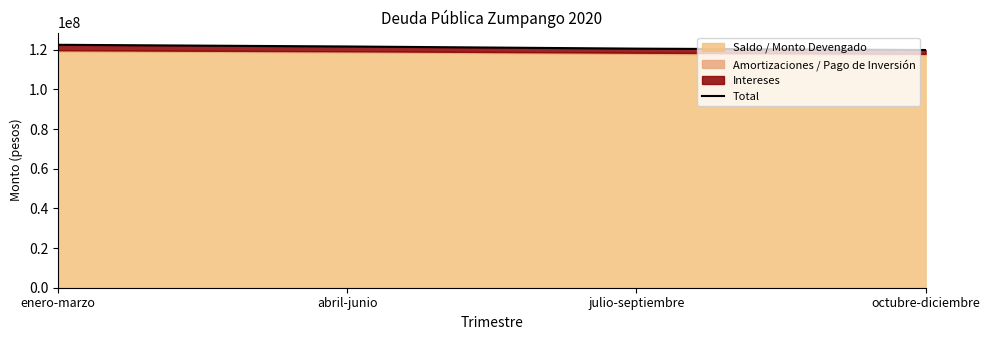

What is the change in value from abril-junio to octubre-diciembre?

-1777374.0